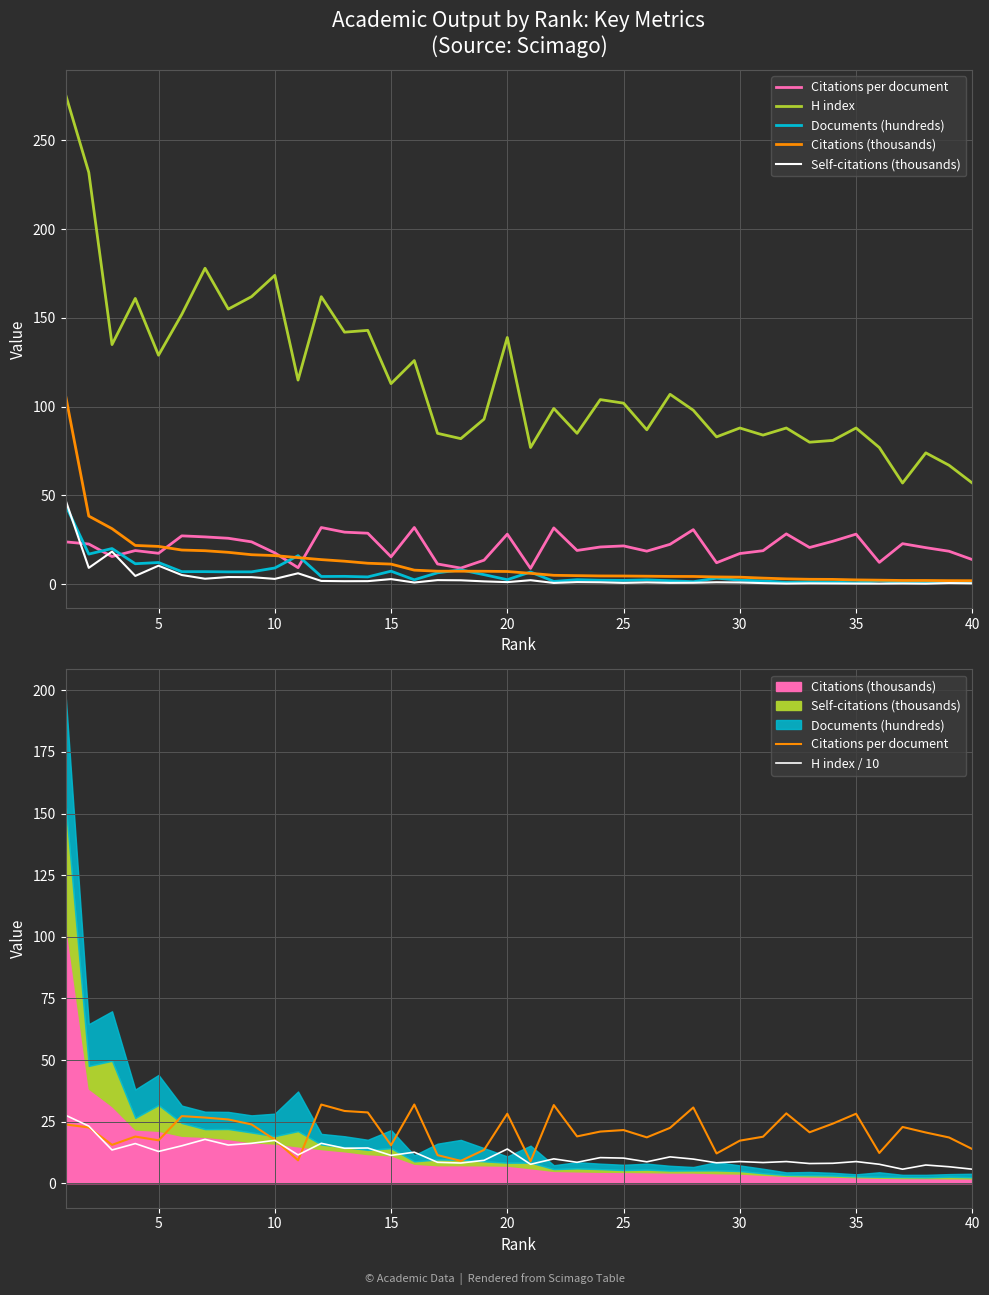

In Documents (hundreds), how many points are higher than both neighbors (excluding endpoints)?

13